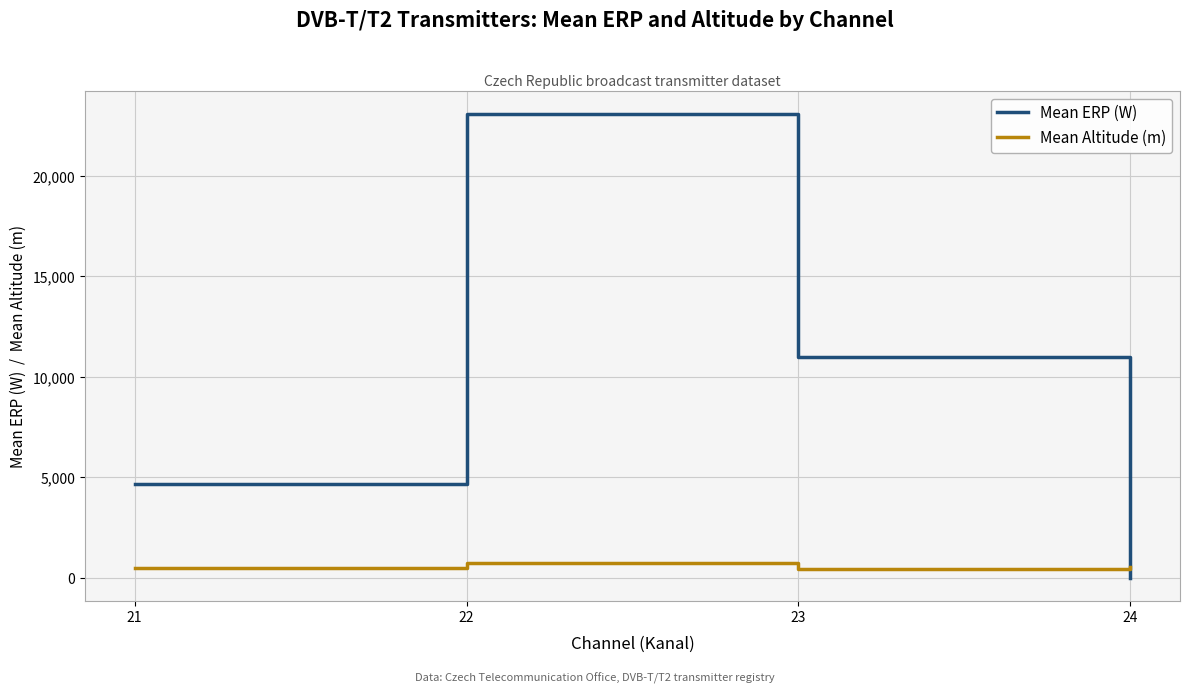

What is the sum of the Mean ERP (W) values at 21 and 23?

15656.9